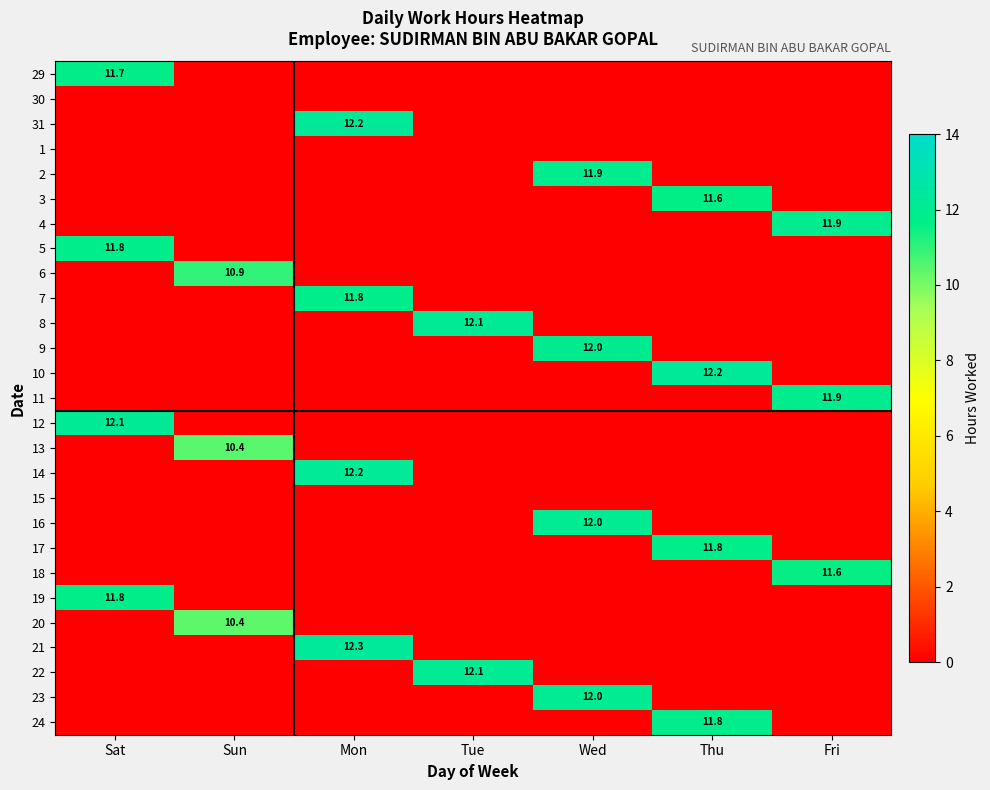

Which category has the highest value across all series?

Mon